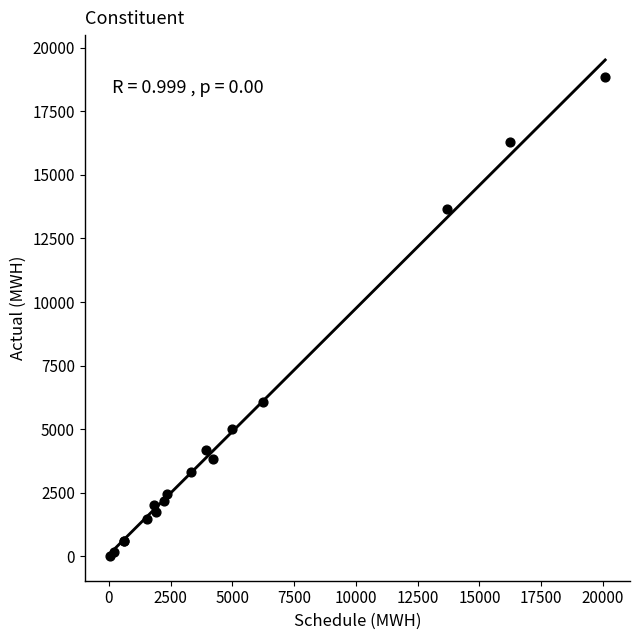

What Y value in the scatter plot is closest to 9438?

6087.9